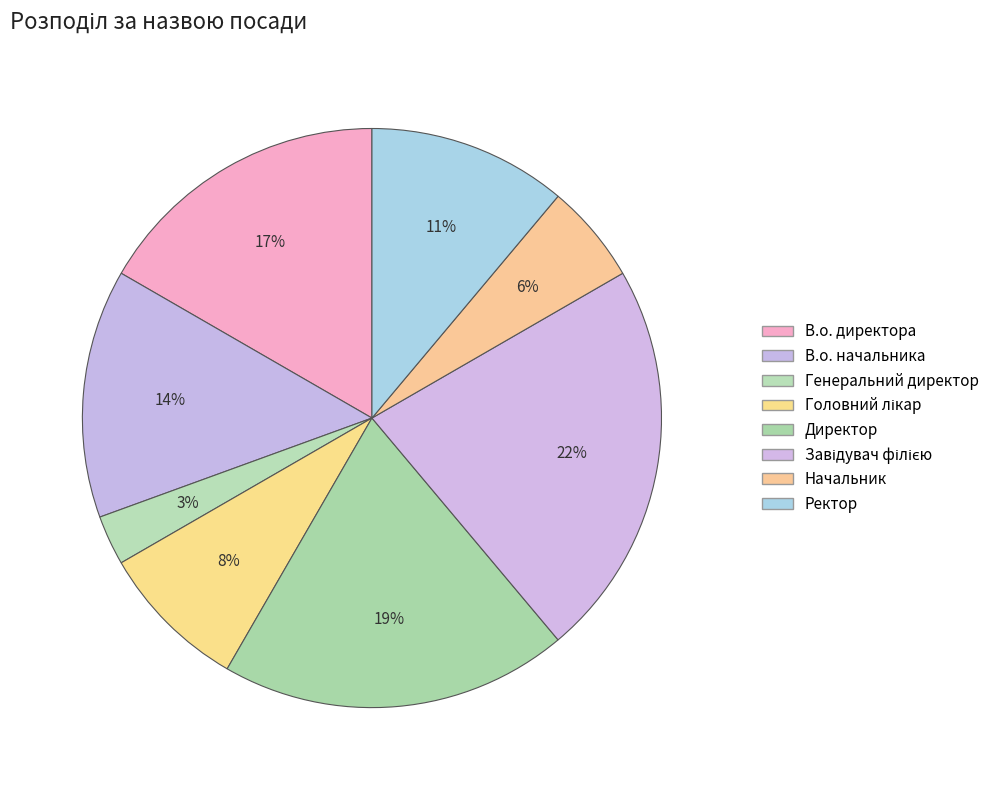

The Головний лікар slice represents 14% of the pie. True or false?

False